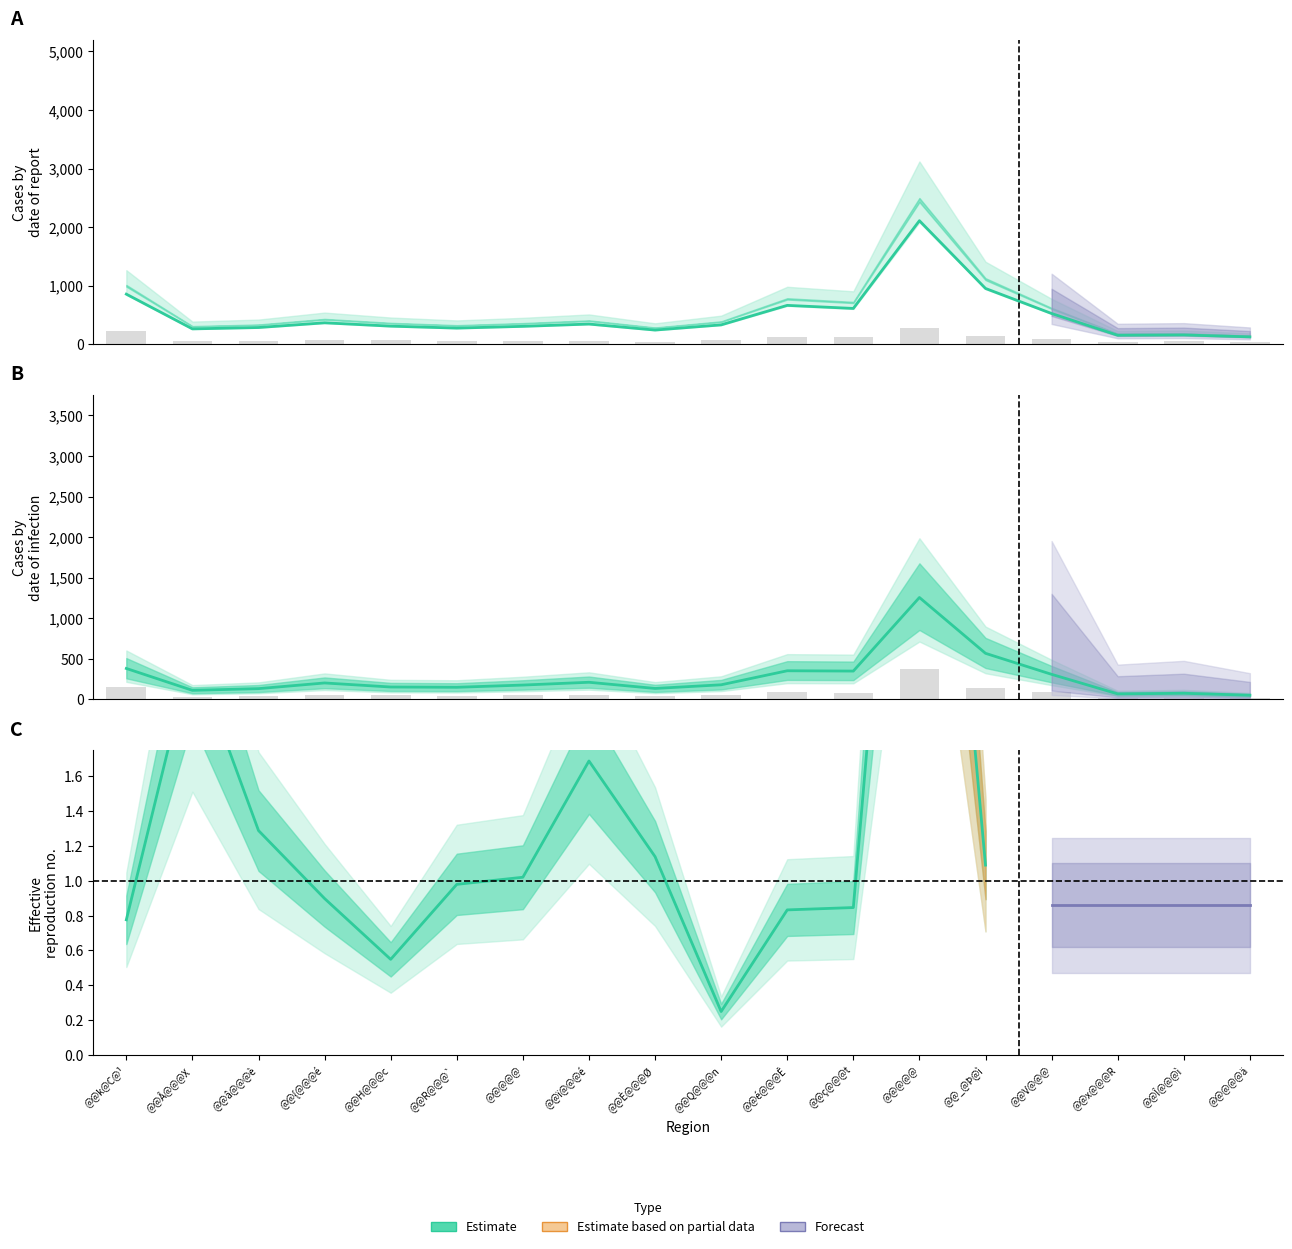

How many data points are above 179?

9